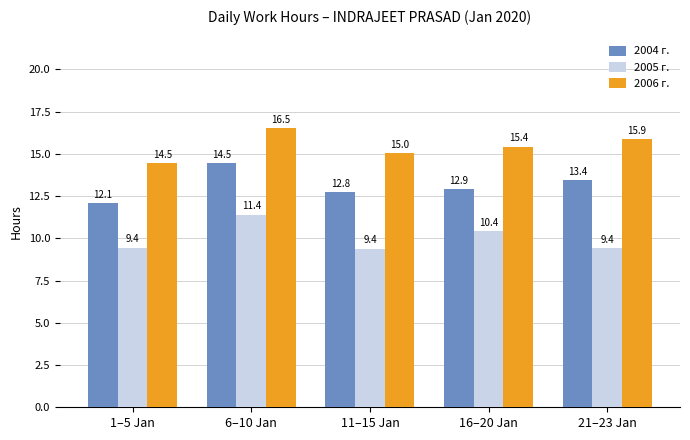

Which series has the largest range (max minus min)?

2004 г.